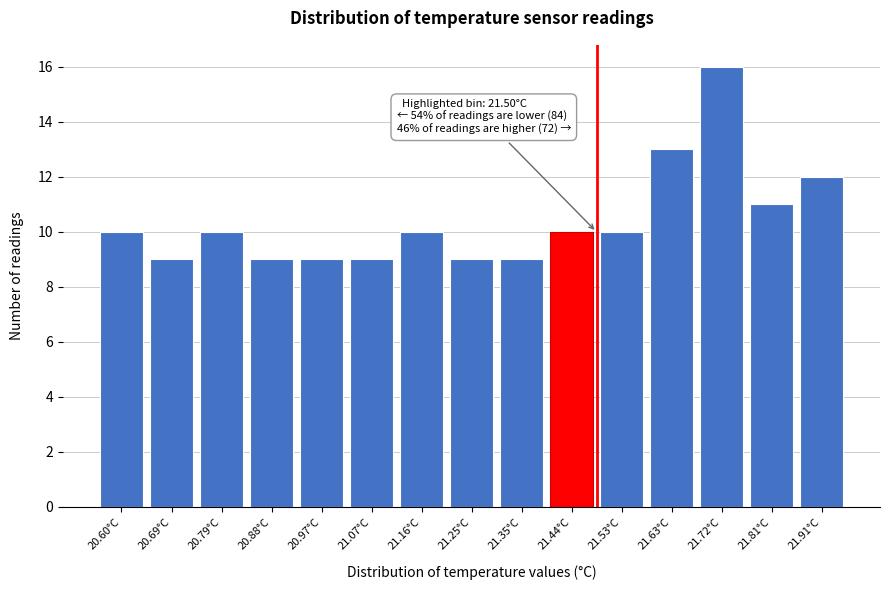

Reading left to right, what are all the values shown in this chart?

20.60°C=10	20.69°C=9	20.79°C=10	20.88°C=9	20.97°C=9	21.07°C=9	21.16°C=10	21.25°C=9	21.35°C=9	21.44°C=10	21.53°C=10	21.63°C=13	21.72°C=16	21.81°C=11	21.91°C=12